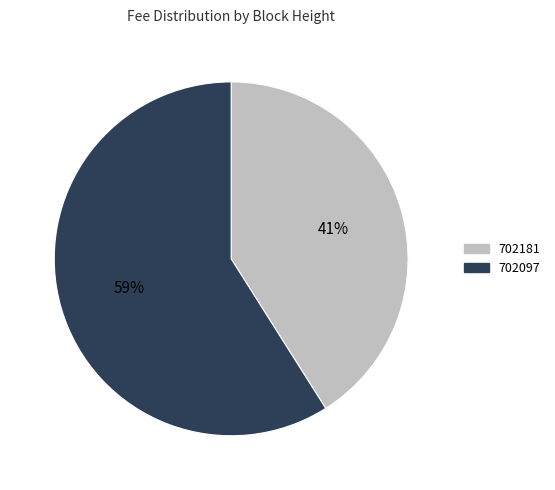

To the nearest percent, what is the combined percentage of 702097 and 702181?

100%